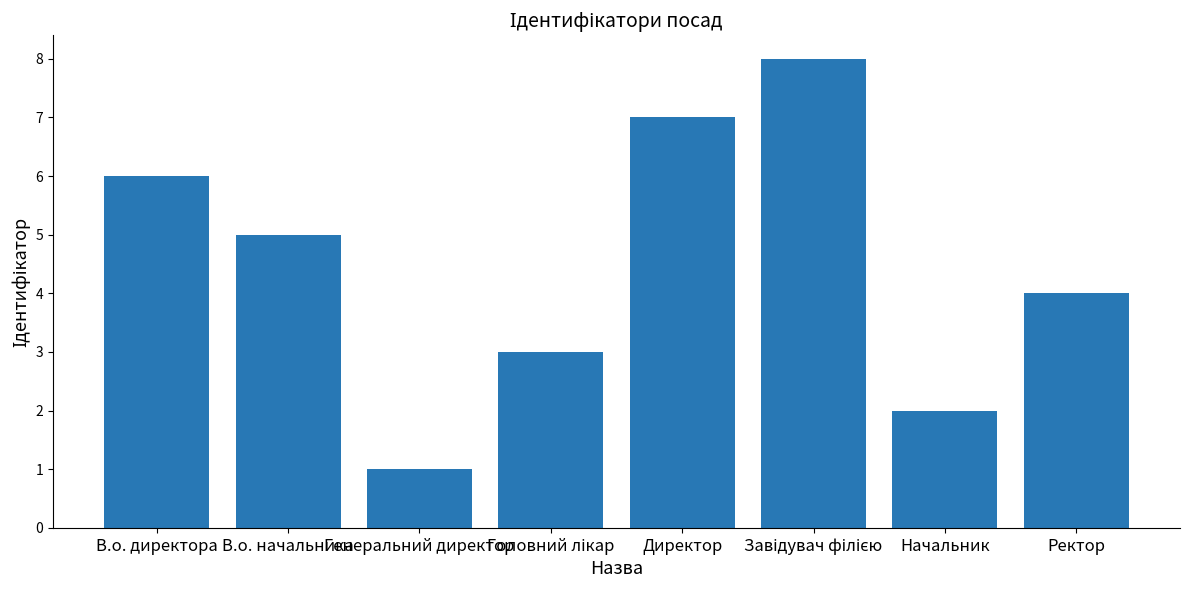

Between Начальник and В.о. директора, which is larger?

В.о. директора